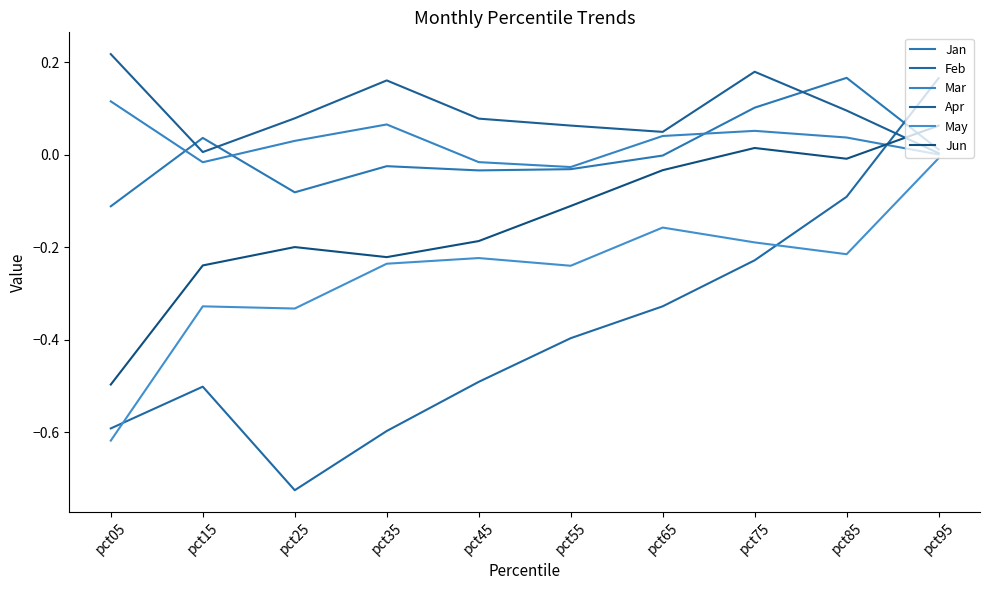

What is the difference between the second highest and minimum values in the Mar series?

0.1